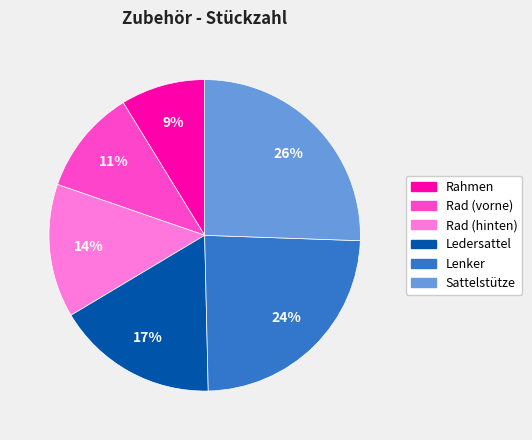

To the nearest percent, what portion does Rahmen represent?

9%